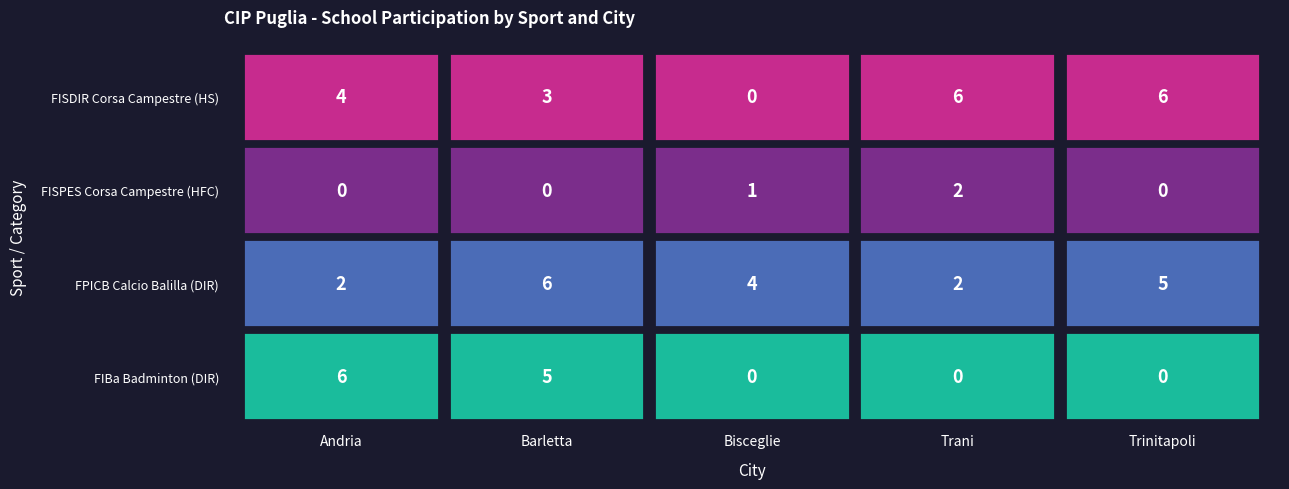

At how many categories does at least one series exceed 5?

4